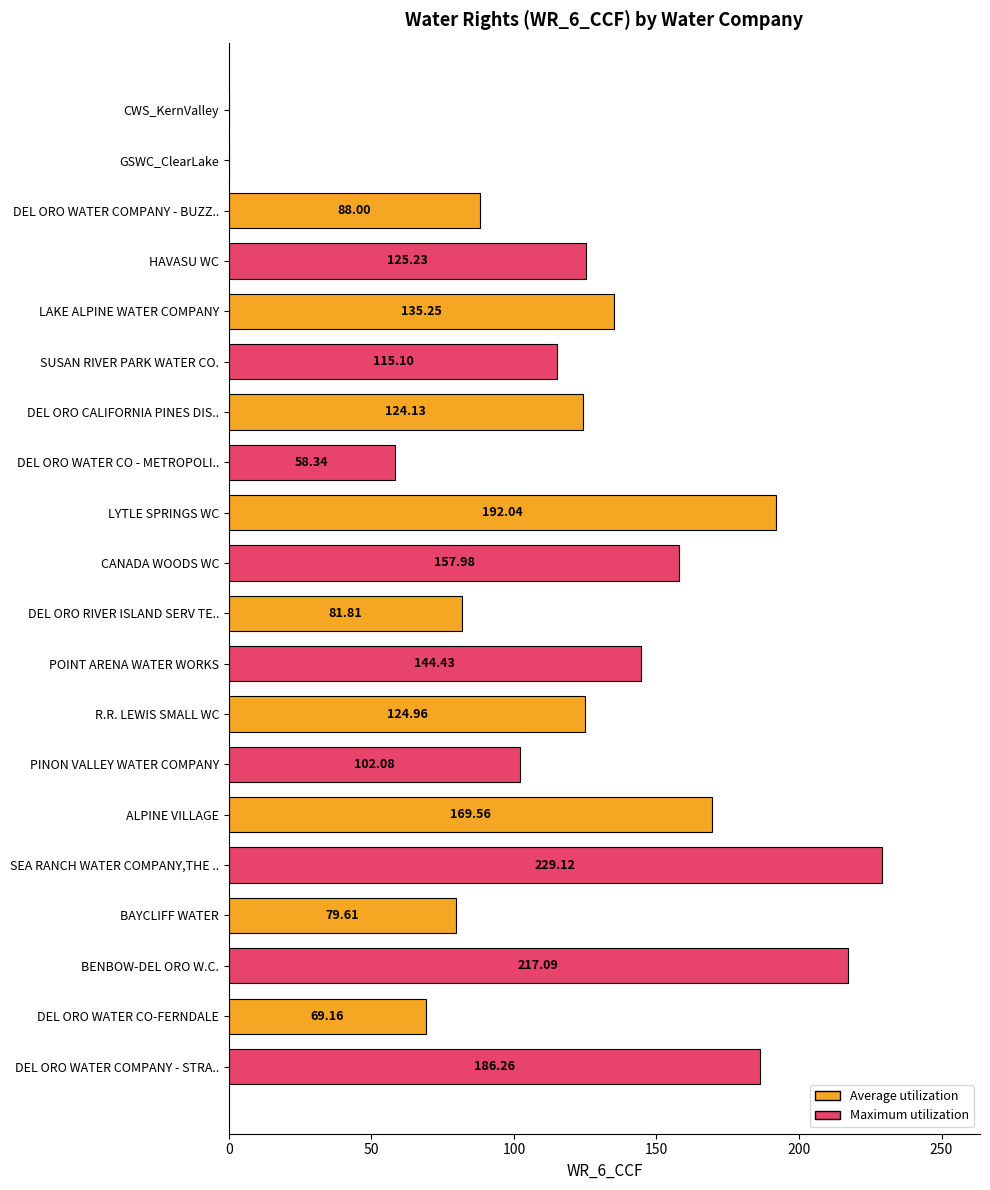

What is the ratio of the value at DEL ORO WATER COMPANY - STRA.. to the value at R.R. LEWIS SMALL WC?

1.5